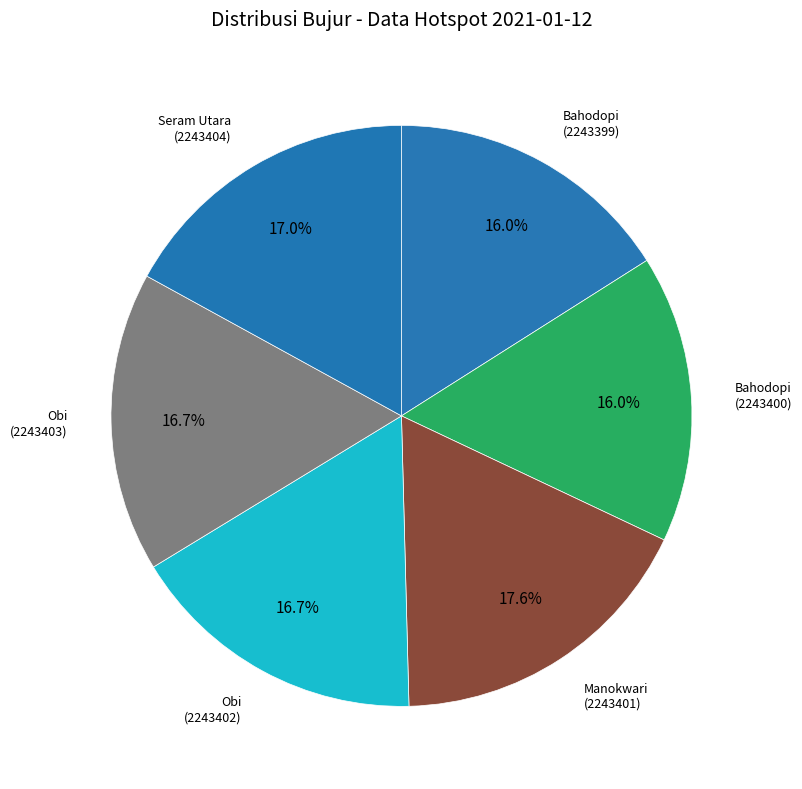

Rank the categories by value from highest to lowest.

Manokwari (2243401), Seram Utara (2243404), Obi (2243402), Obi (2243403), Bahodopi (2243400), Bahodopi (2243399)